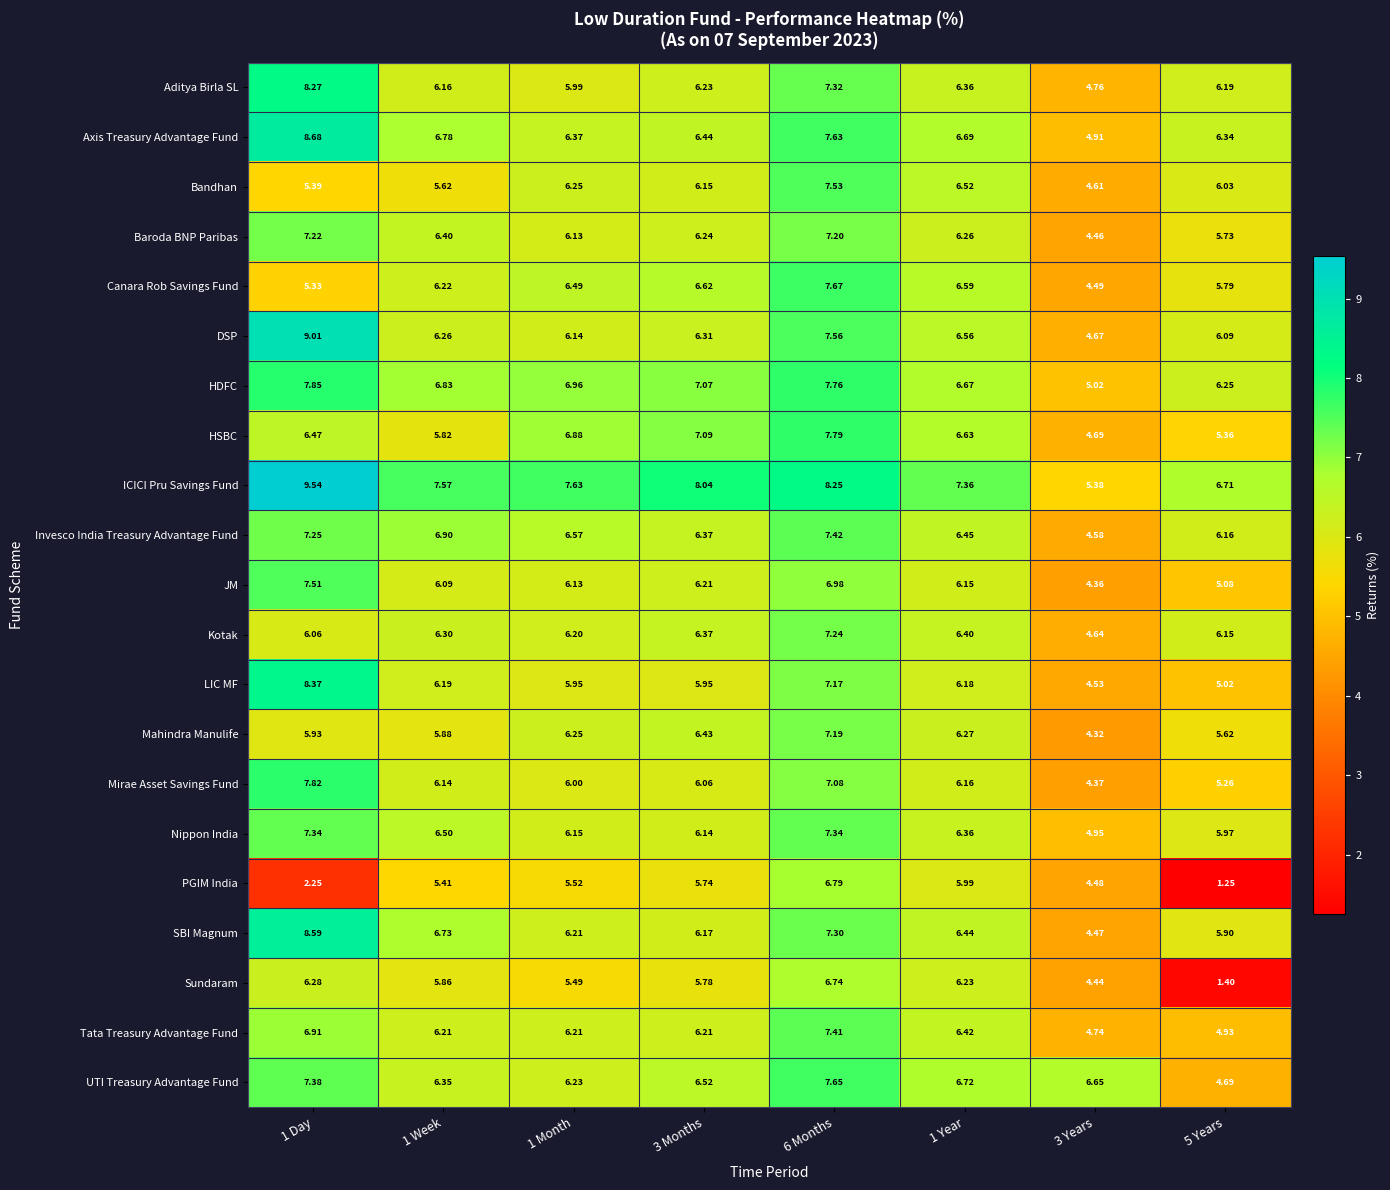

Which series has the largest total across all categories?

ICICI Pru Savings Fund